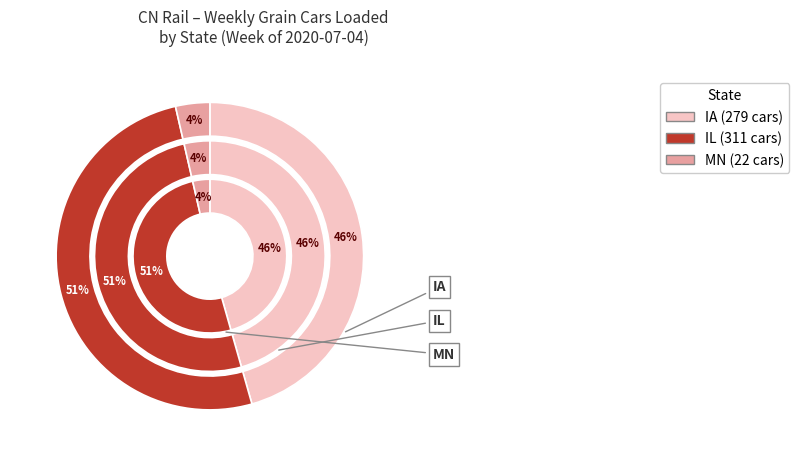

How many slices are in this pie chart?

3